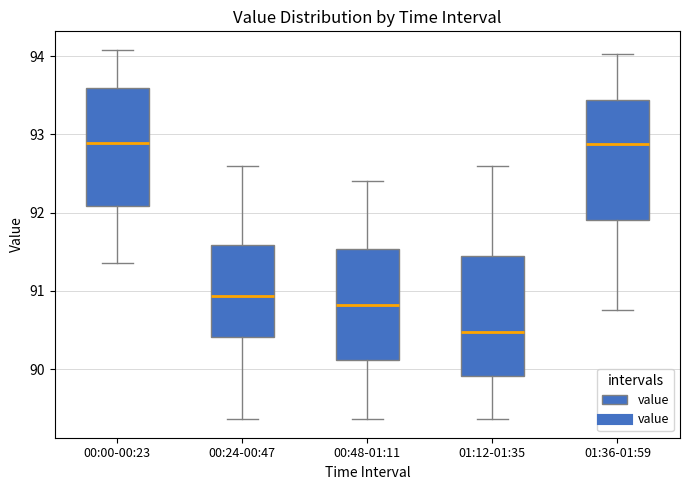

Reading left to right, read every box against the y-axis: the position of its median line, the range the box covers, and the ends of its whiskers. The values are not printed on the chart, so give them approximately, as read against the axis.

00:00-00:23: median 92.9, box 92.1 to 93.6, whiskers 91.4 to 94.1
00:24-00:47: median 90.9, box 90.4 to 91.6, whiskers 89.4 to 92.6
00:48-01:11: median 90.8, box 90.1 to 91.5, whiskers 89.4 to 92.4
01:12-01:35: median 90.5, box 89.9 to 91.5, whiskers 89.4 to 92.6
01:36-01:59: median 92.9, box 91.9 to 93.4, whiskers 90.8 to 94.0